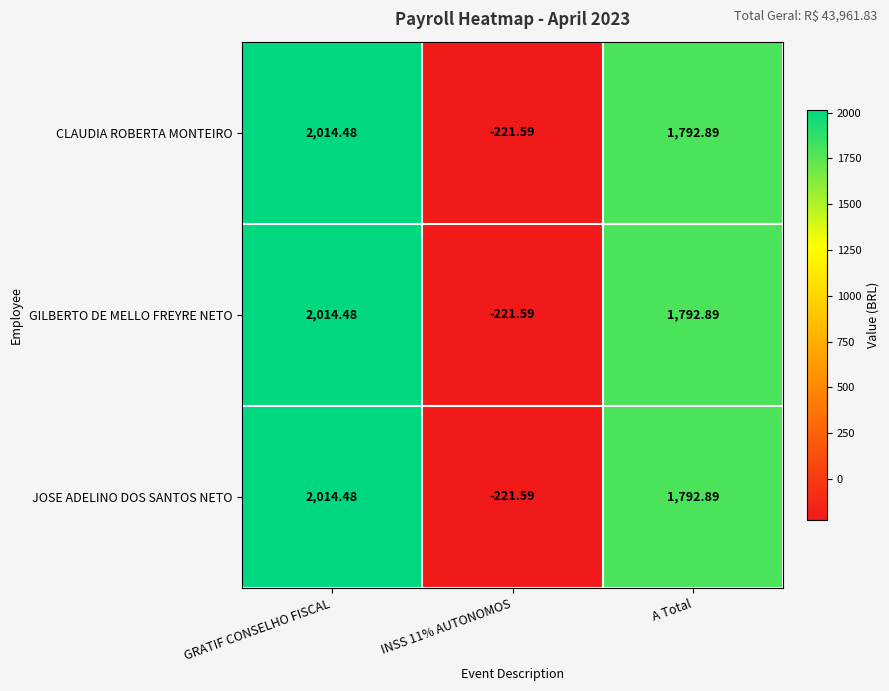

How many positive values does the JOSE ADELINO DOS SANTOS NETO series have?

2